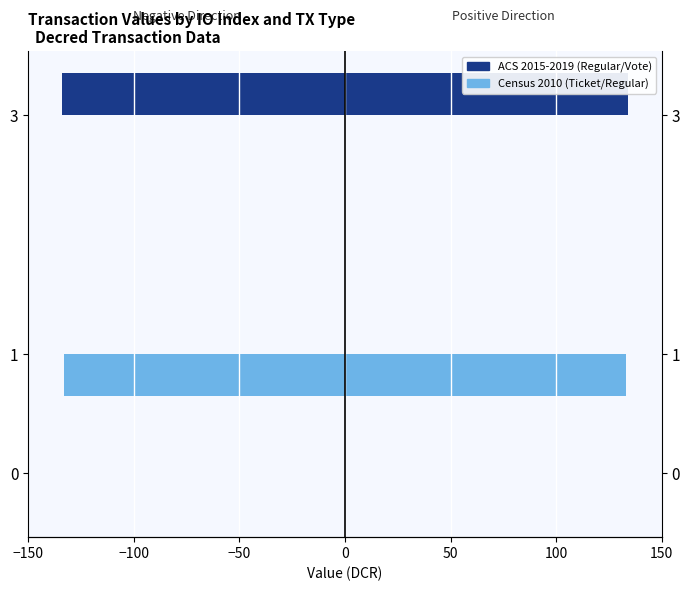

What is the smallest value displayed?

-134.1